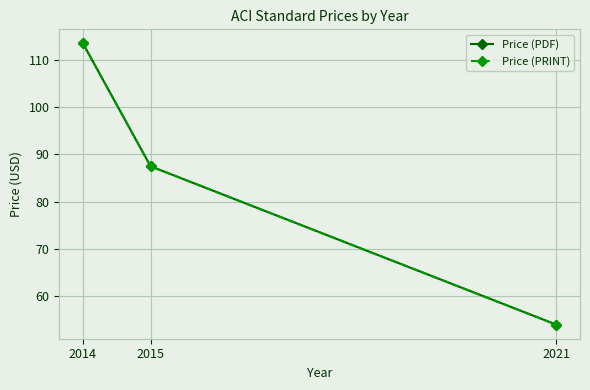

Which series has the largest total across all categories?

Price (PDF)